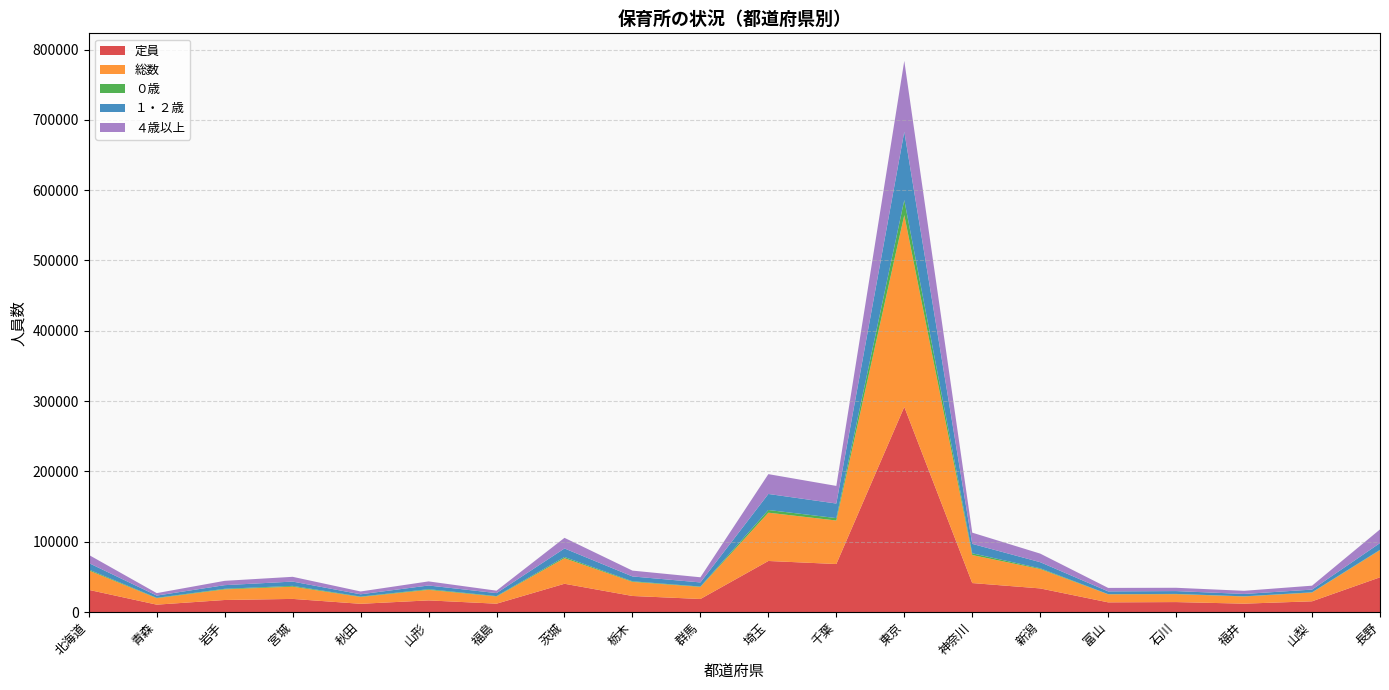

Reading left to right, list all the values displayed in this chart.

定員: 北海道=31510	青森=10465	岩手=17098	宮城=18635	秋田=11673	山形=16518	福島=11841	茨城=40176	栃木=22814	群馬=18523	埼玉=72583	千葉=68243	東京=291730	神奈川=41172	新潟=33558	富山=13734	石川=14129	福井=11880	山梨=15229	長野=49349
総数: 北海道=27625	青森=9138	岩手=15091	宮城=17407	秋田=9707	山形=15015	福島=10190	茨城=36371	栃木=20048	群馬=17131	埼玉=68673	千葉=61898	東京=272740	神奈川=39851	新潟=27594	富山=11425	石川=11274	福井=10216	山梨=12398	長野=38573
０歳: 北海道=1306	青森=555	岩手=846	宮城=1151	秋田=546	山形=934	福島=608	茨城=1684	栃木=847	群馬=561	埼玉=3831	千葉=3430	東京=21415	神奈川=2491	新潟=1032	富山=265	石川=337	福井=206	山梨=378	長野=525
１・２歳: 北海道=9215	青森=3224	岩手=5159	宮城=6091	秋田=3271	山形=5247	福島=4256	茨城=12148	栃木=6888	群馬=5862	埼玉=22806	千葉=20698	東京=97182	神奈川=13385	新潟=8691	富山=3908	石川=4034	福井=3378	山梨=3874	長野=9624
４歳以上: 北海道=11606	青森=3510	岩手=6153	宮城=6779	秋田=4034	山形=5832	福島=3460	茨城=15109	栃木=8294	群馬=7331	埼玉=28203	千葉=25063	東京=100738	神奈川=15965	新潟=12204	富山=4953	石川=4697	福井=4477	山梨=5579	長野=19414